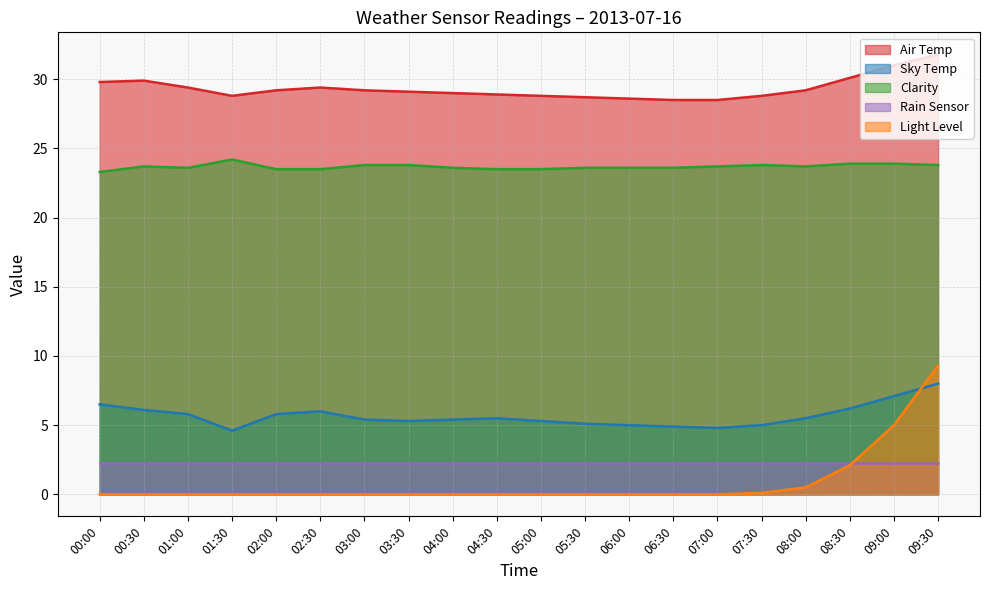

What is the minimum value for Sky Temp?

4.6